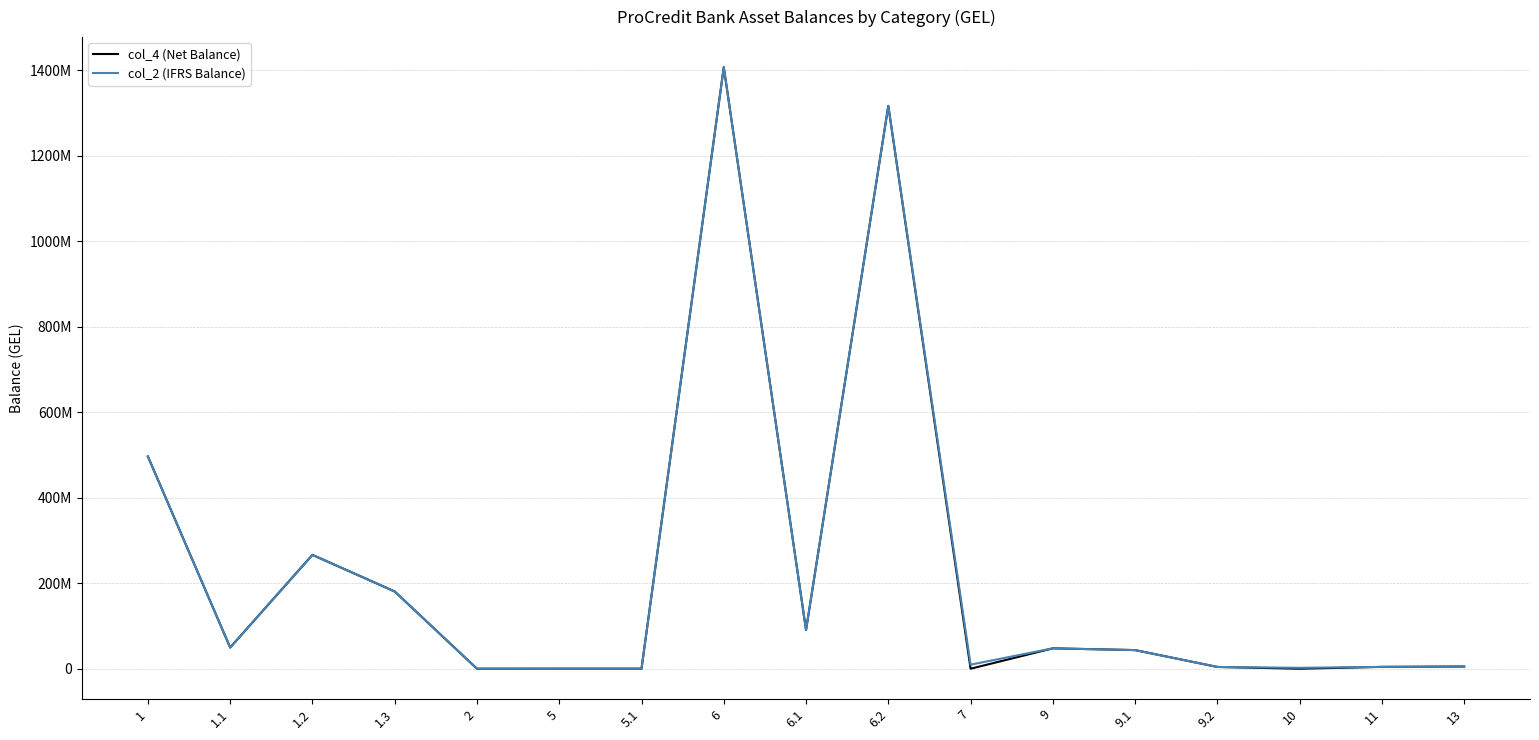

What is the sum of all col_2 (IFRS Balance) values?

3924554970.0